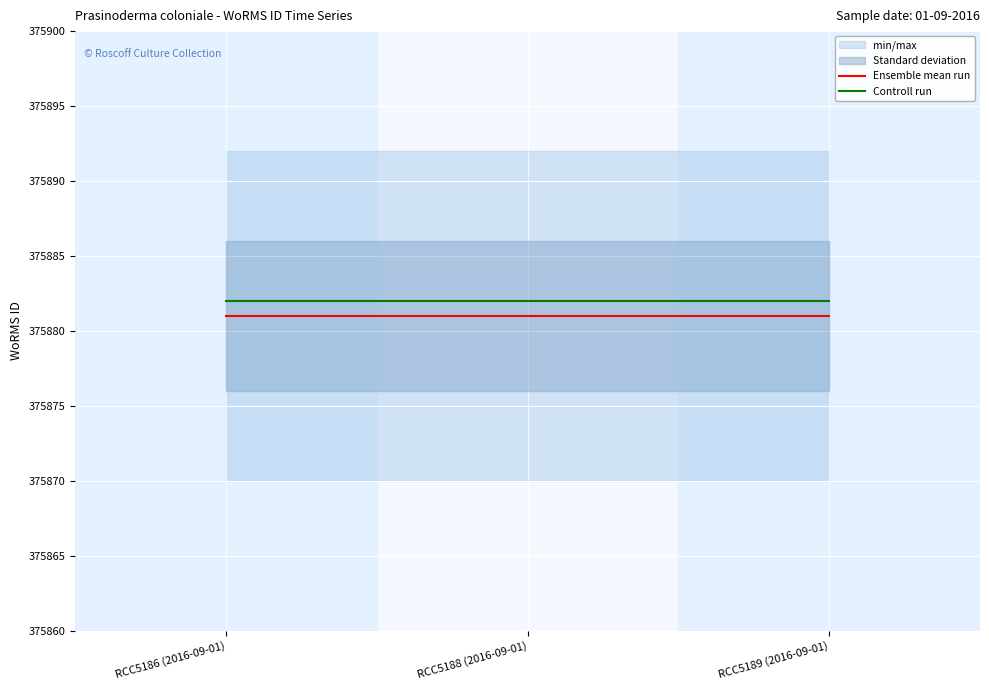

What is the sum of the Controll run values at RCC5189 (2016-09-01) and RCC5186 (2016-09-01)?

751764